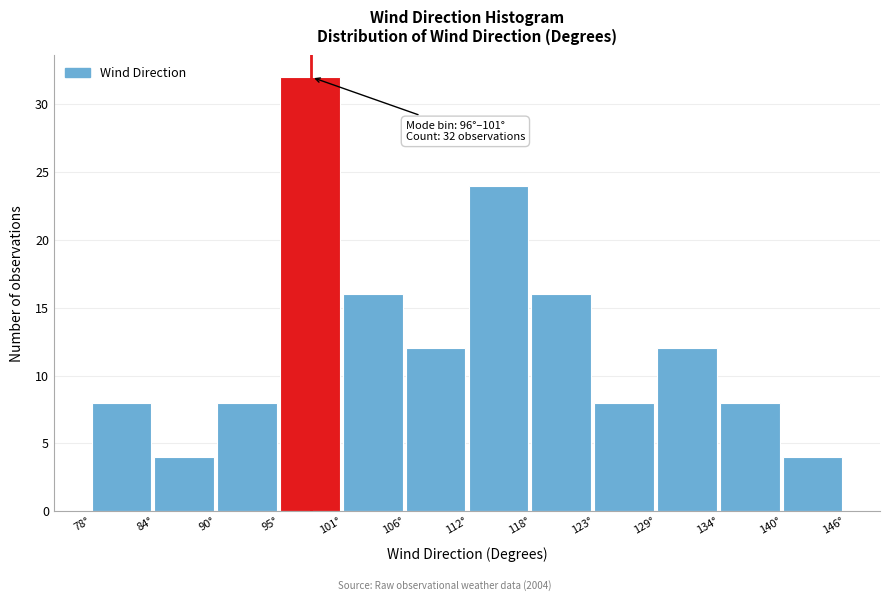

Reading right to left, transcribe all the data shown in this chart.

140°=4	134°=8	129°=12	123°=8	118°=16	112°=24	106°=12	101°=16	95°=32	90°=8	84°=4	78°=8